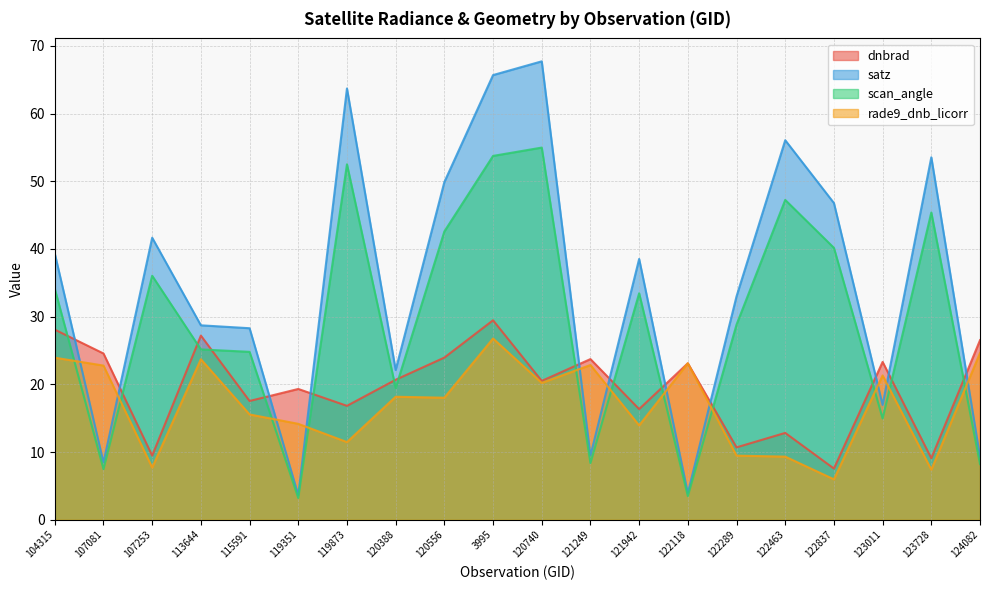

What is the smallest value displayed?

3.2